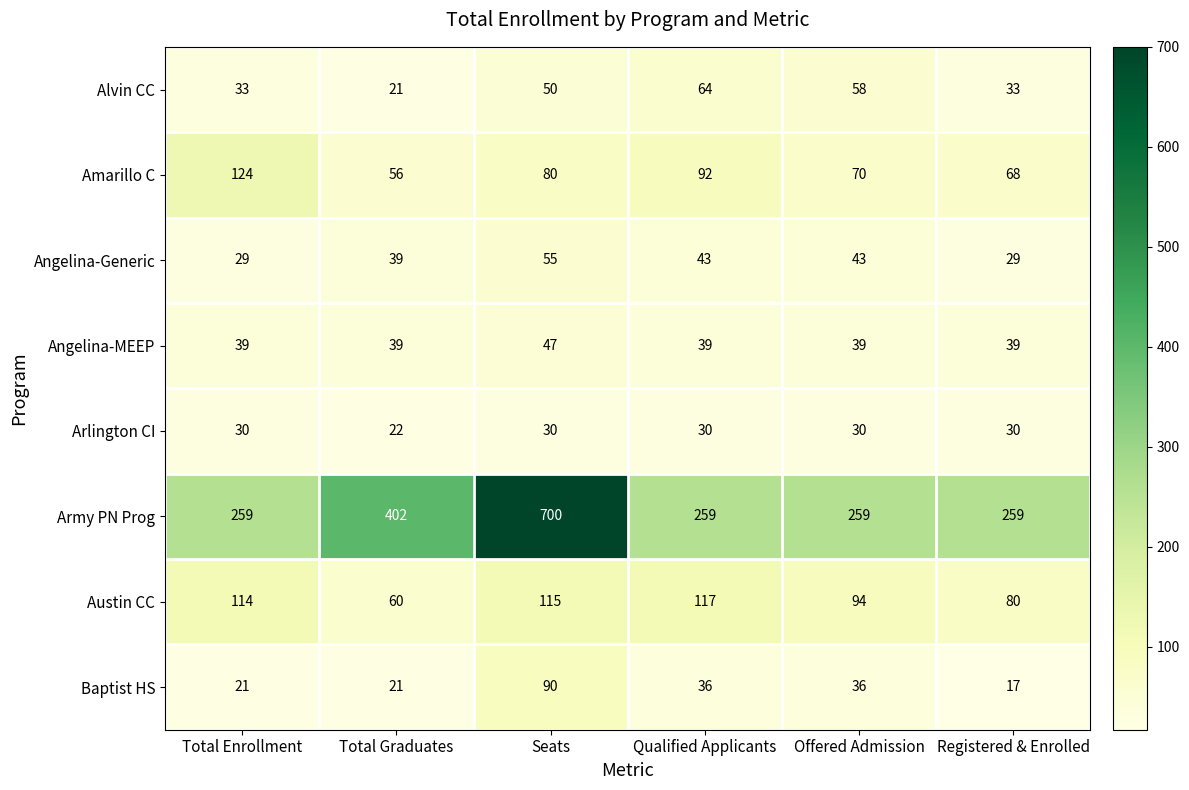

What is the difference between the second highest and minimum values in the Angelina-Generic series?

14